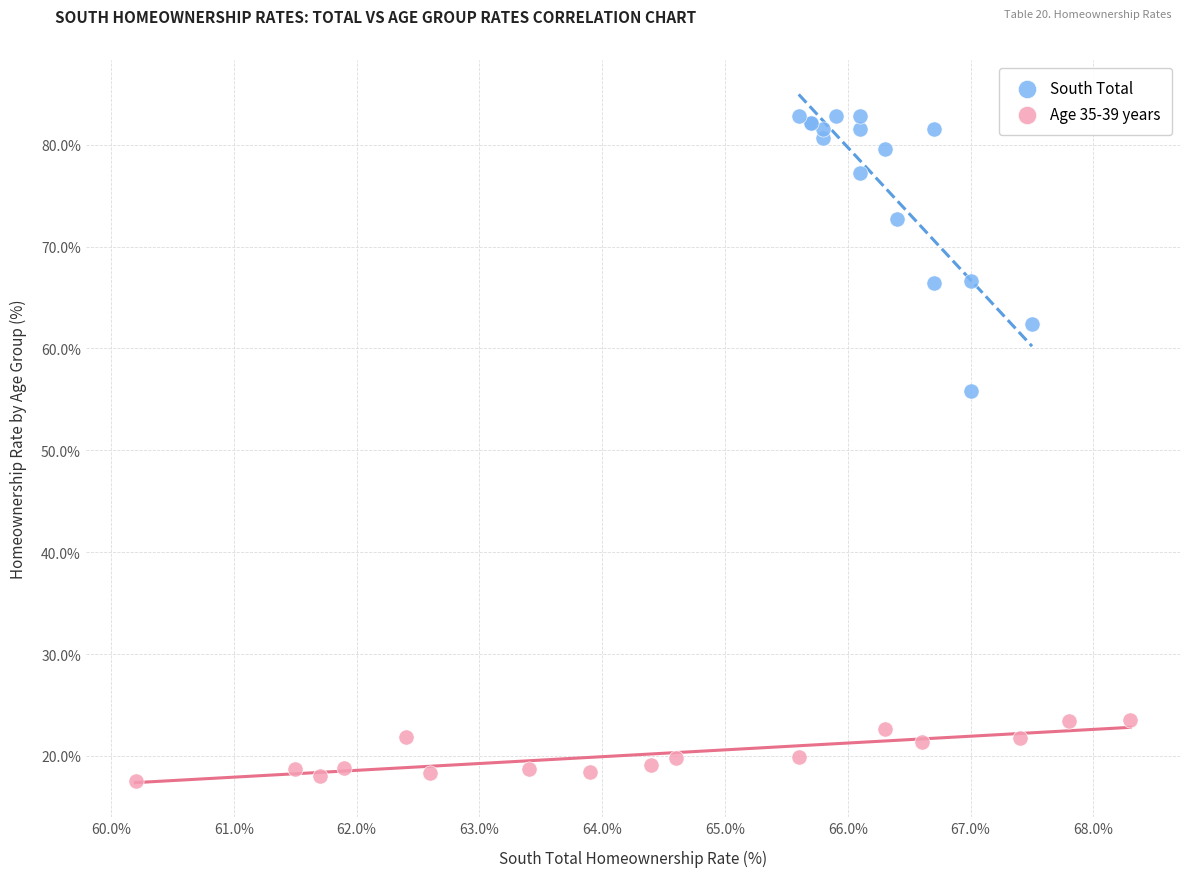

Which series contains the lowest Y value?

Age 35-39 years